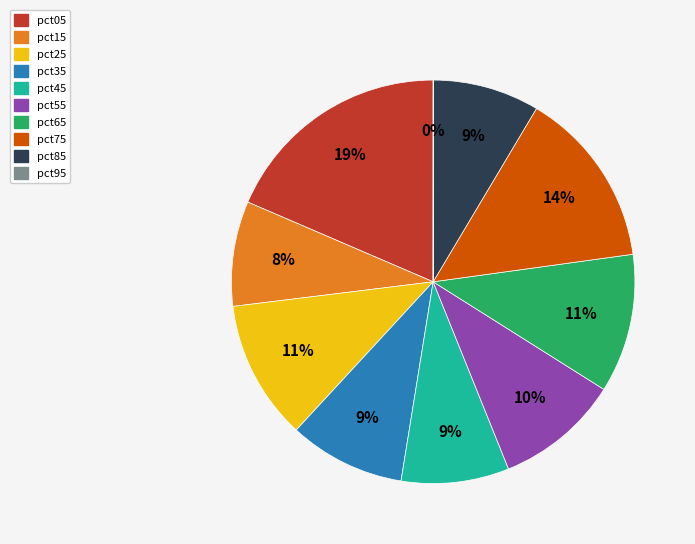

To the nearest percent, what percentage of the pie is pct45?

9%